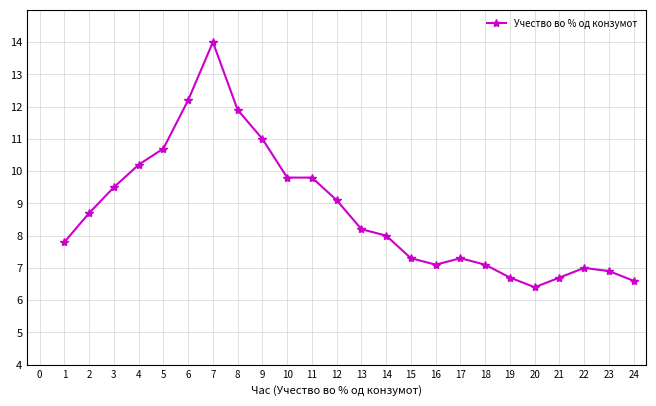

Where is the first local maximum?

7